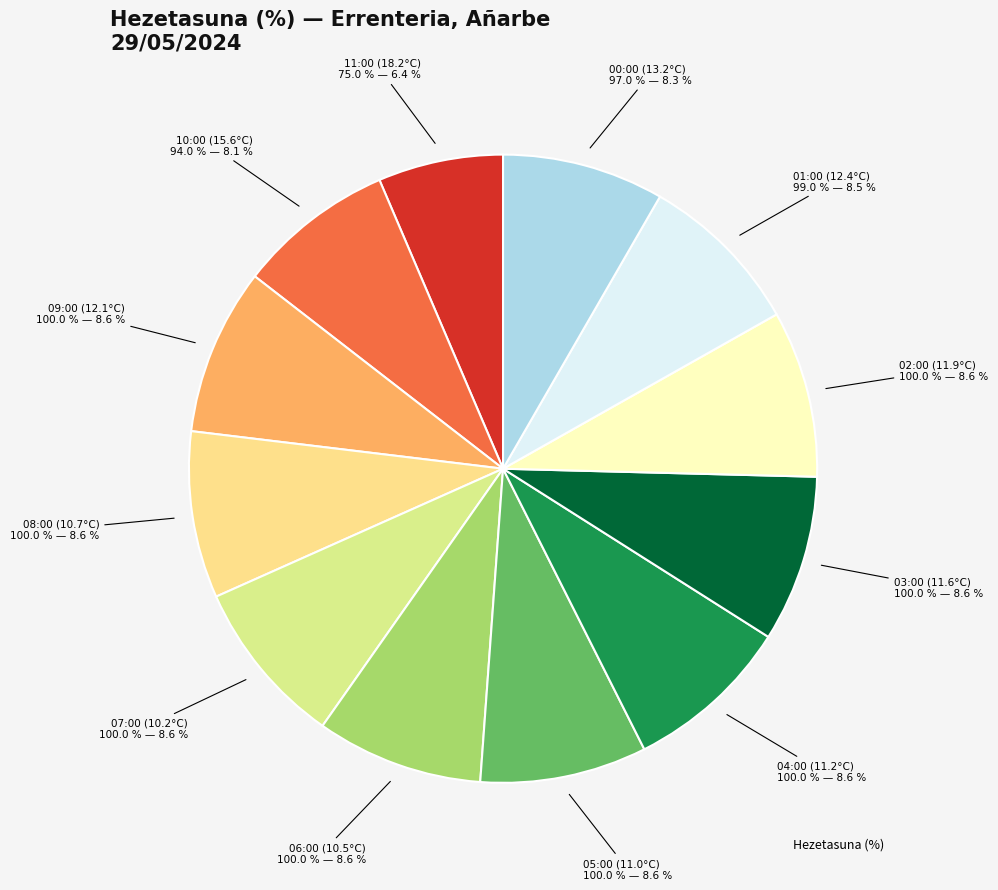

Count the number of slices in the pie.

12